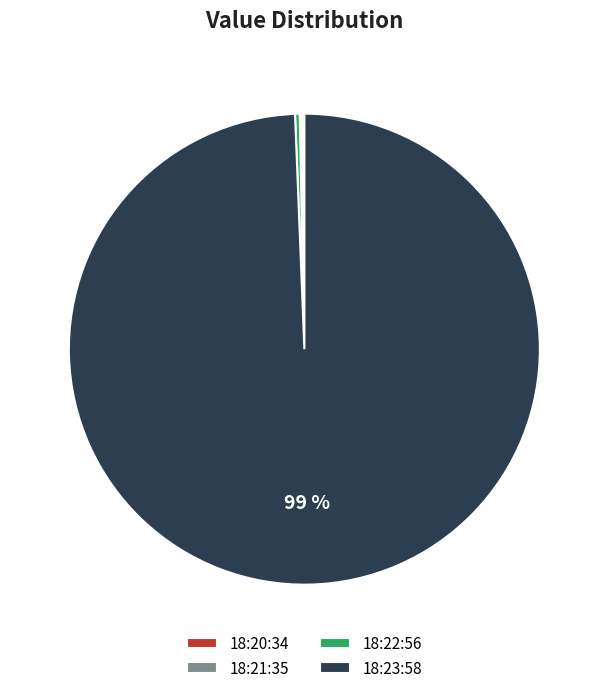

Does 18:22:56 represent more than half of the total?

No